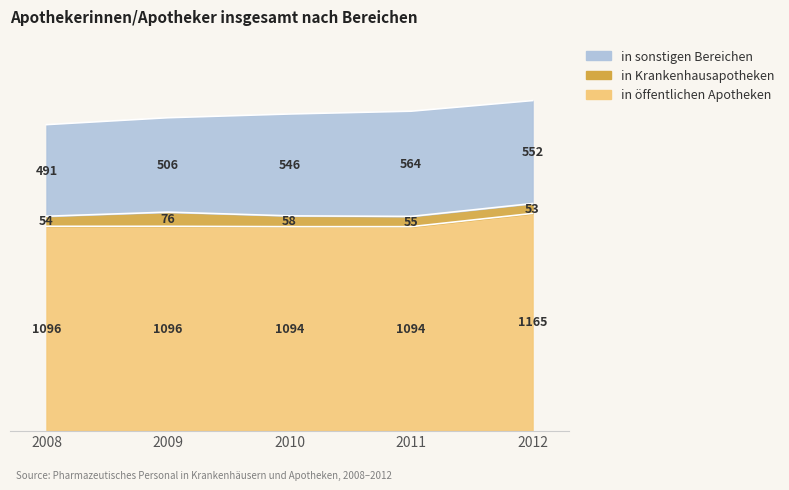

What is the sum of the in Krankenhausapotheken values at 2012 and 2008?

107